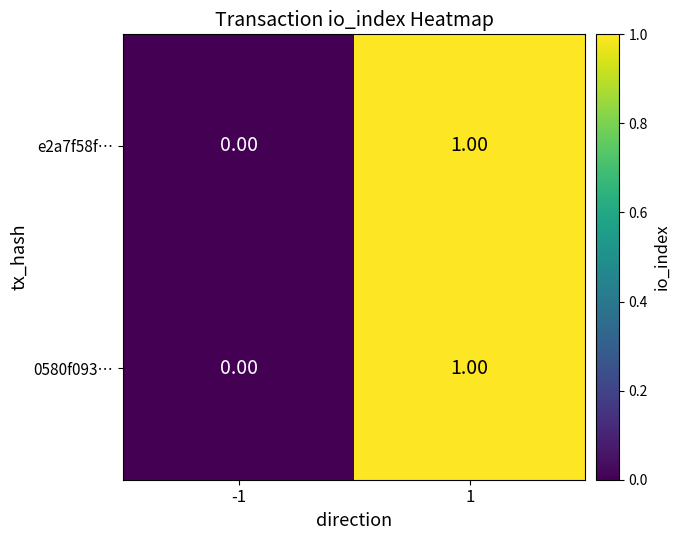

At which category is the sum across all series the highest?

1